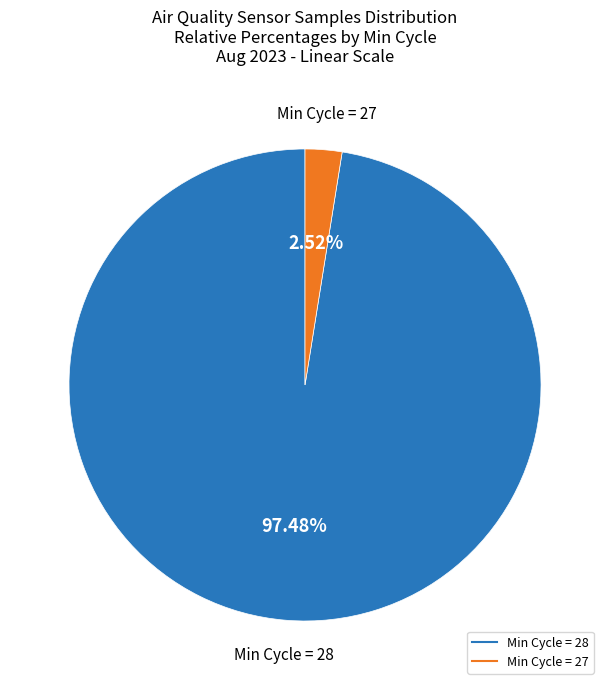

Does any single category account for the majority?

Yes